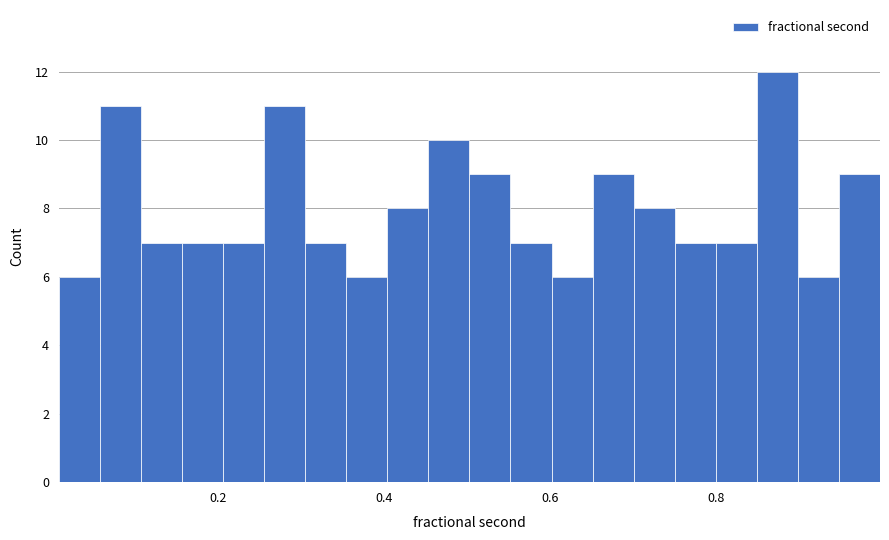

Around what value on the x-axis is the tallest bar? Give the approximate position of its centre, as read against the axis.

0.88